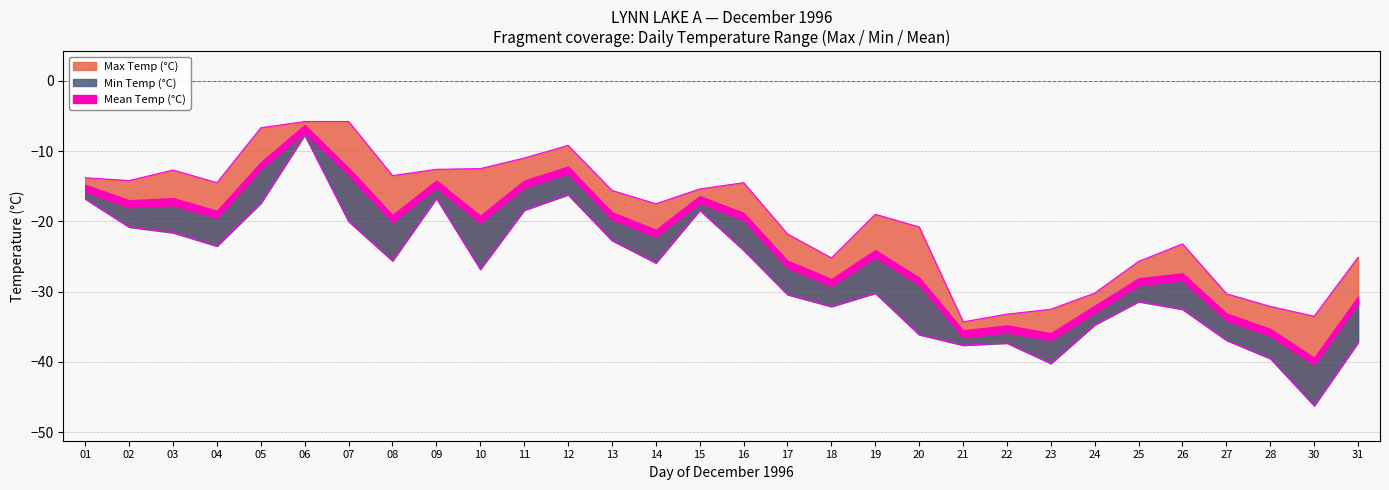

How many values in the Min Temp (°C) series are below -25?

17